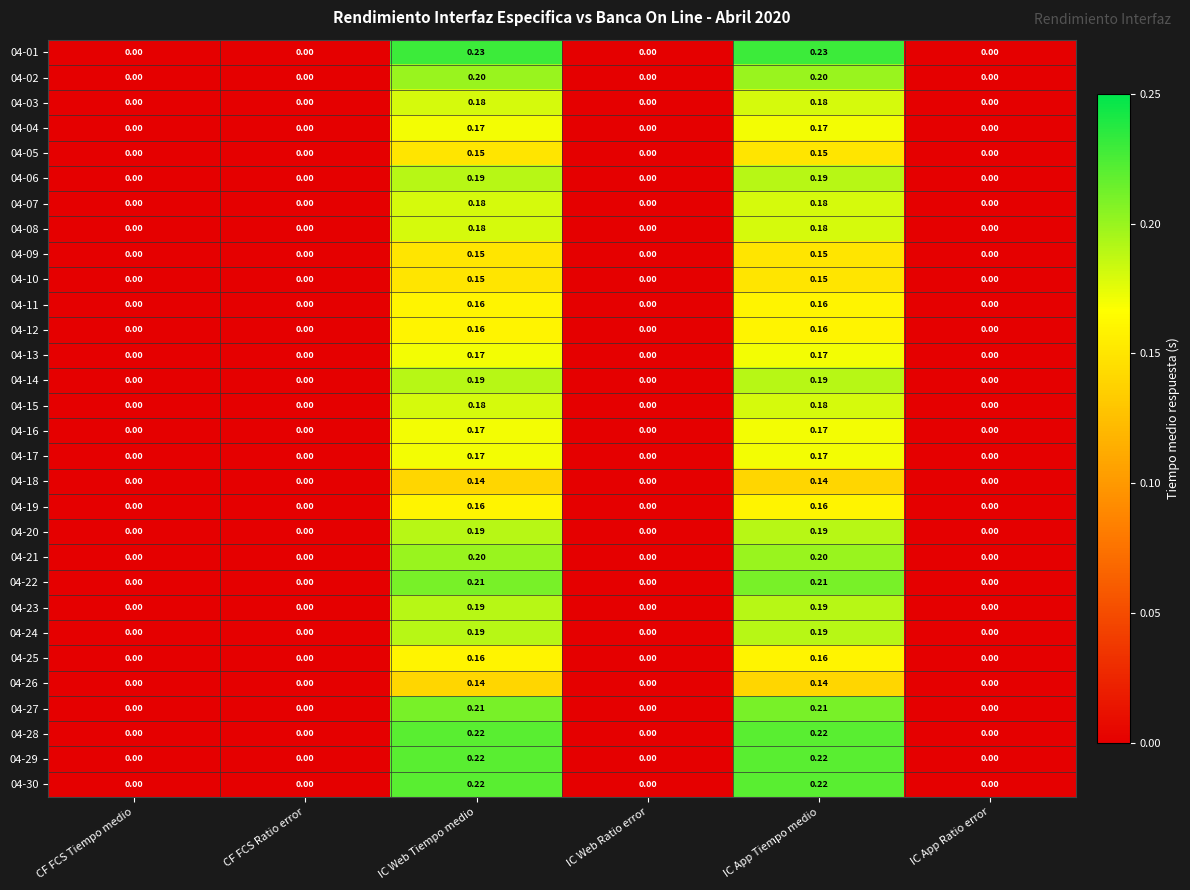

Between CF FCS Tiempo medio and IC App Tiempo medio, which series saw the biggest shift?

04-01